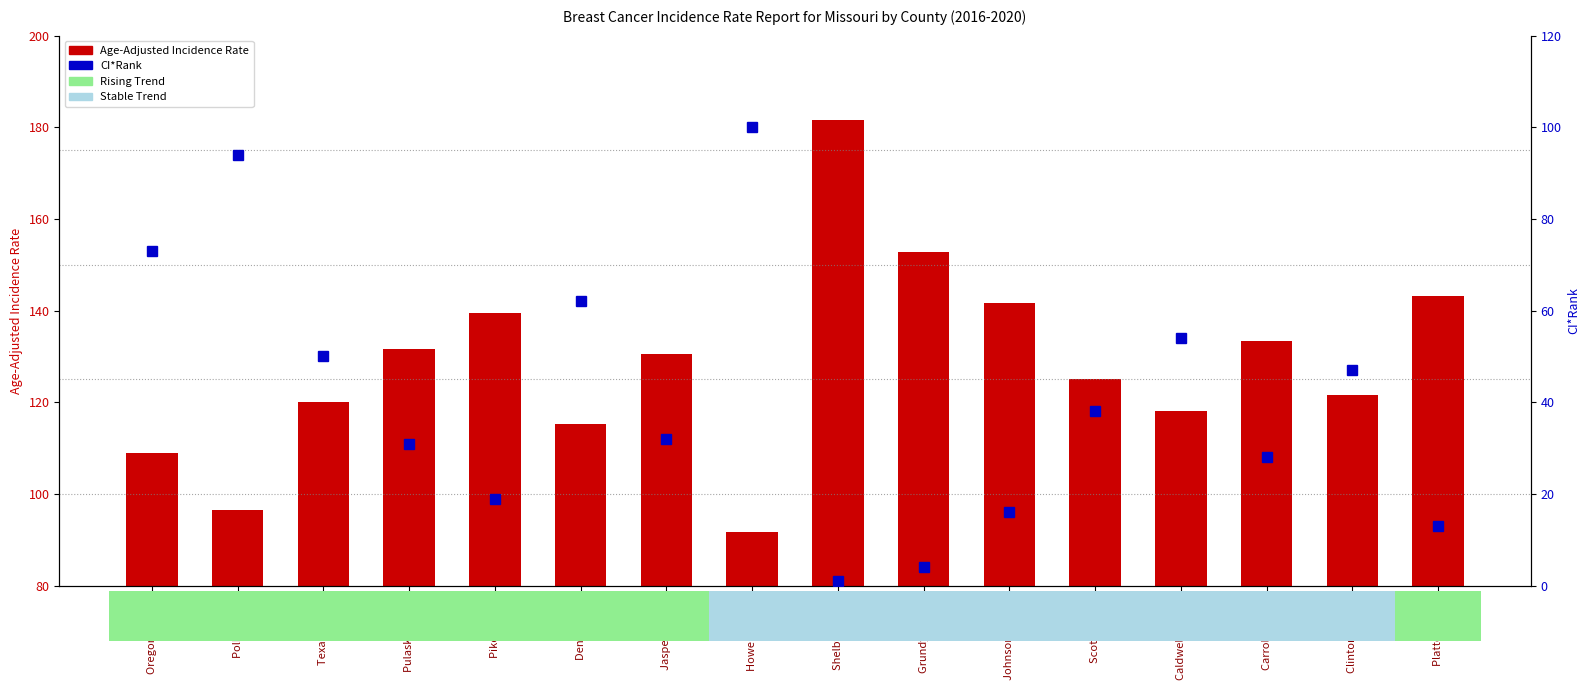

What is the label of the 5th bar from the right?

Scott County